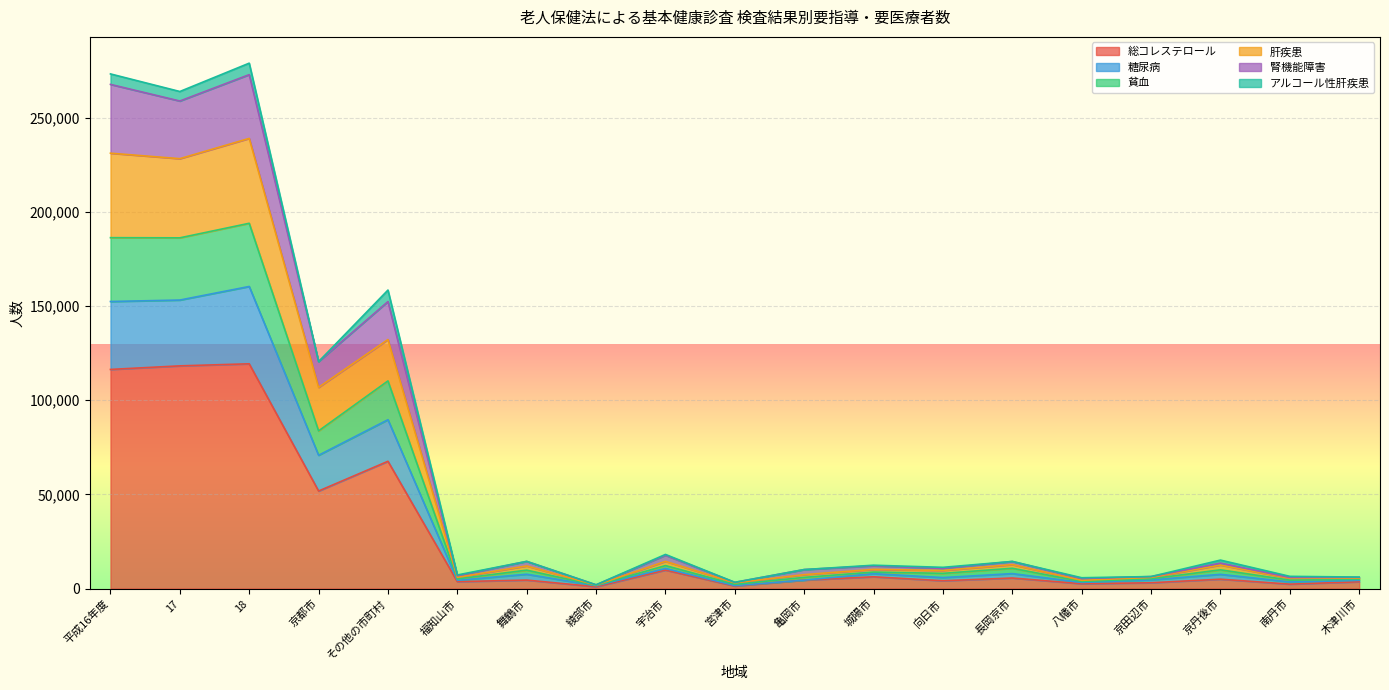

True or false: 貧血 and 総コレステロール intersect in this chart.

False